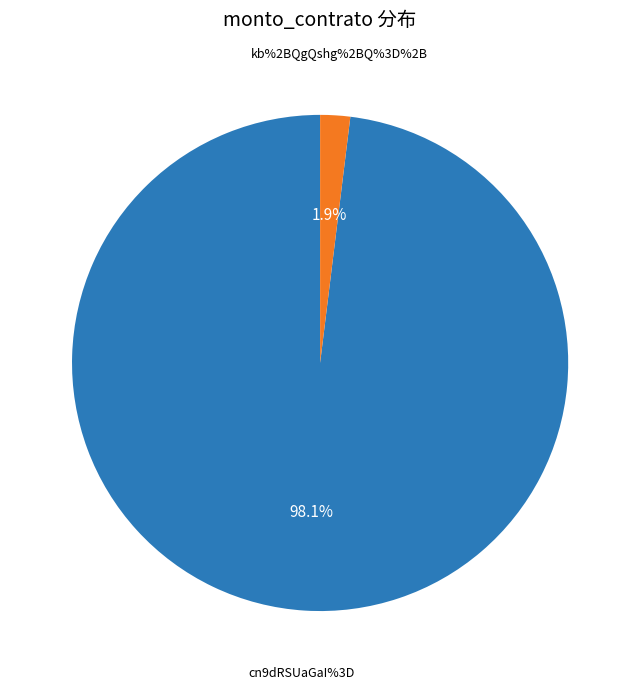

What percentage is the kb%2BQgQshg%2BQ%3D%2B slice, to the nearest percent?

2%